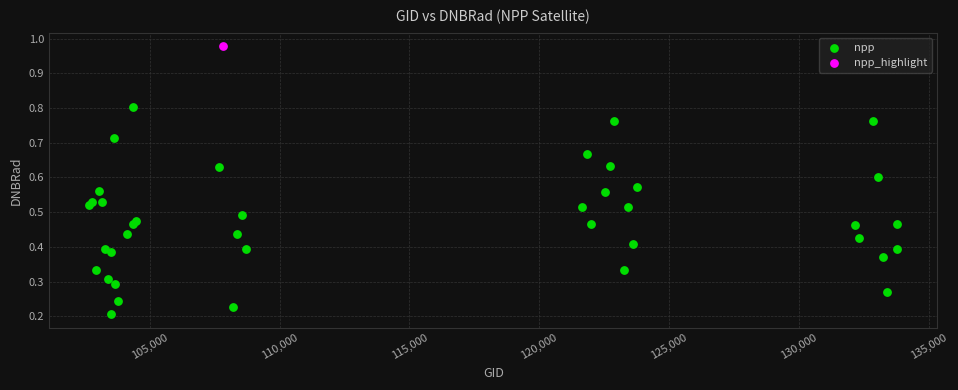

What are all the series names shown in the legend?

npp, npp_highlight